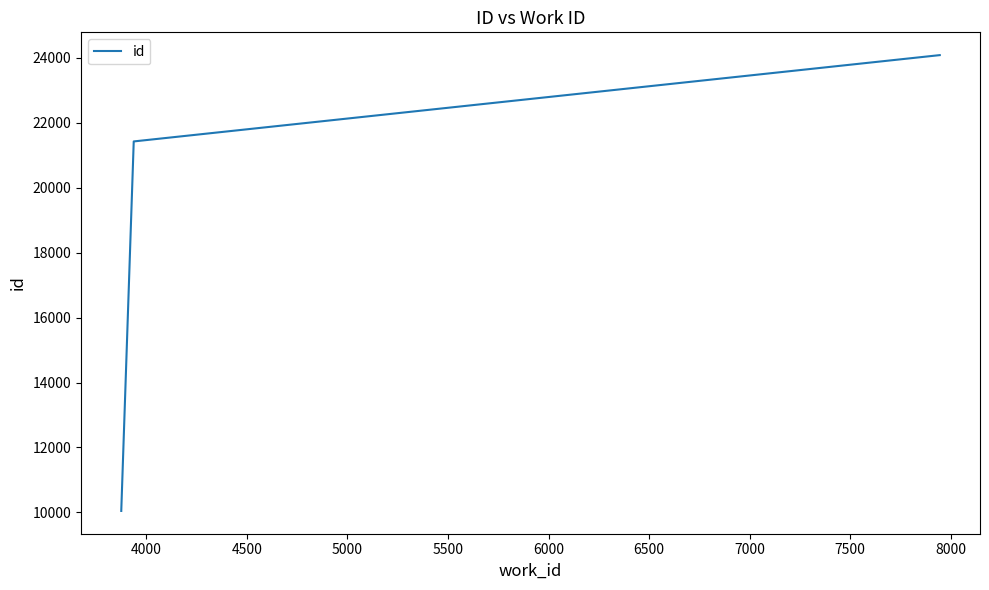

What is the maximum value shown in the chart?

24087